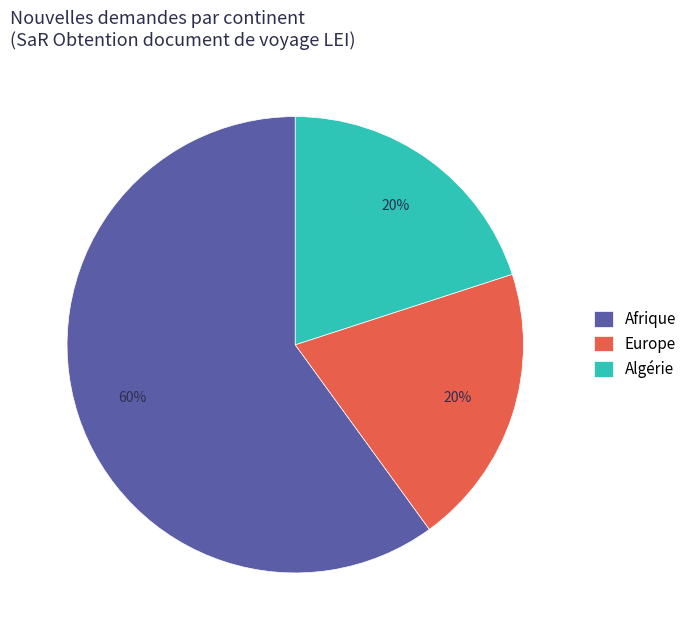

To the nearest percent, what portion does Algérie represent?

20%